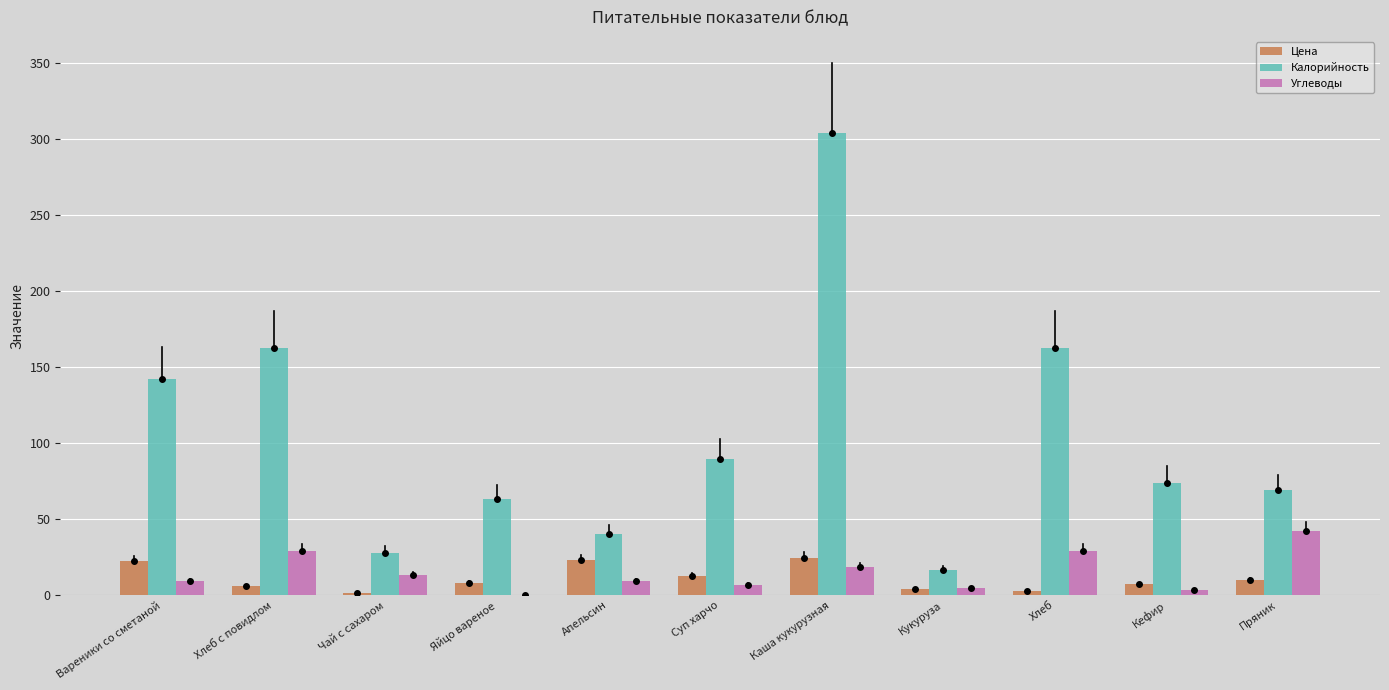

What is the highest value of the Углеводы series?

42.0